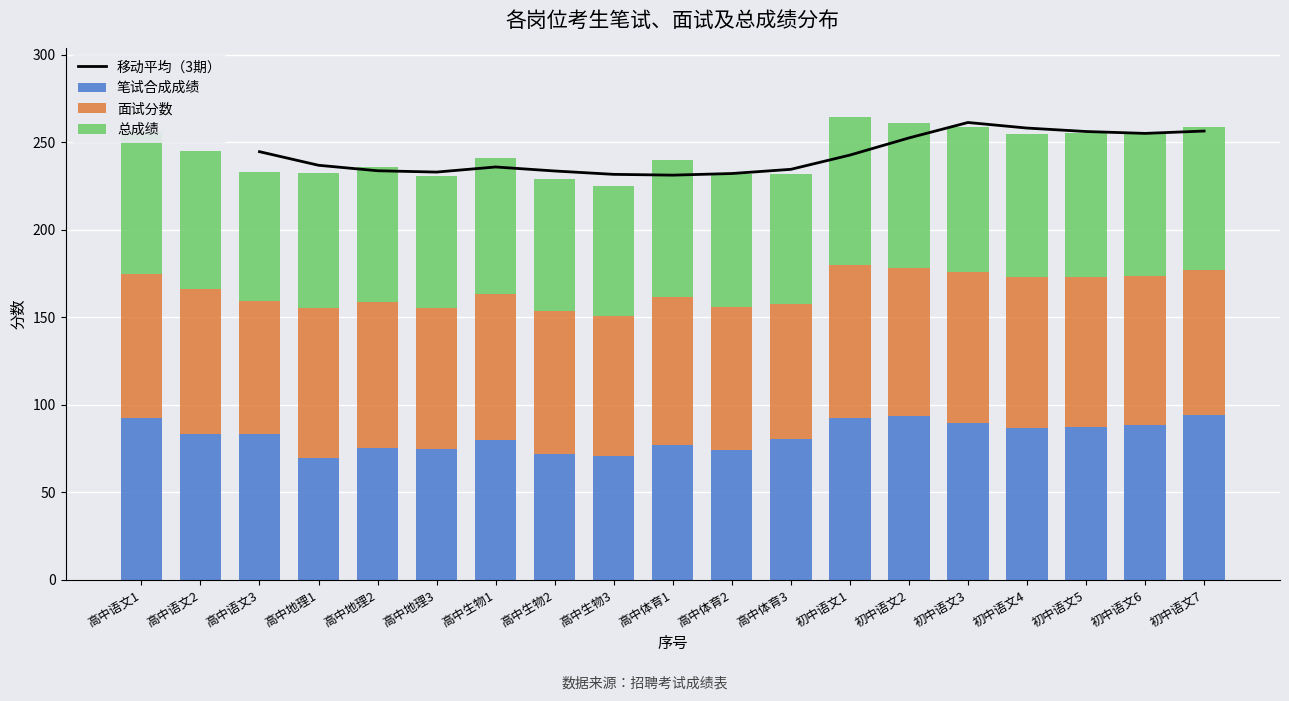

The value of 笔试合成成绩 at 初中语文4 is 86.8. True or false?

True